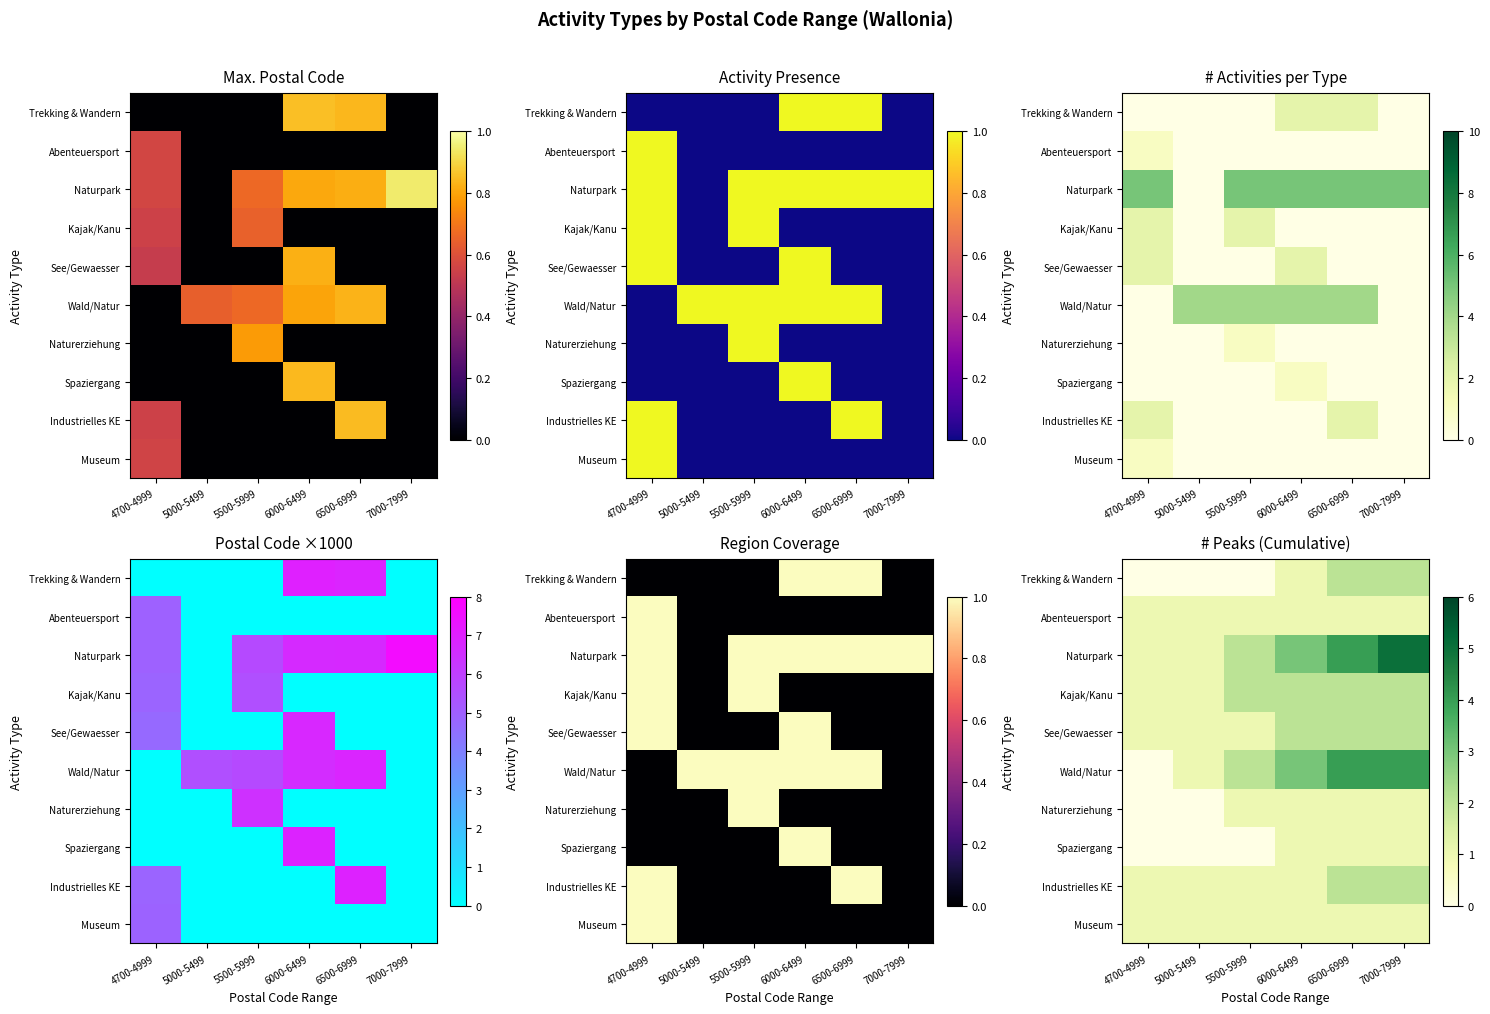

Is it true that Kajak/Kanu equals 1 at 6000-6499?

False